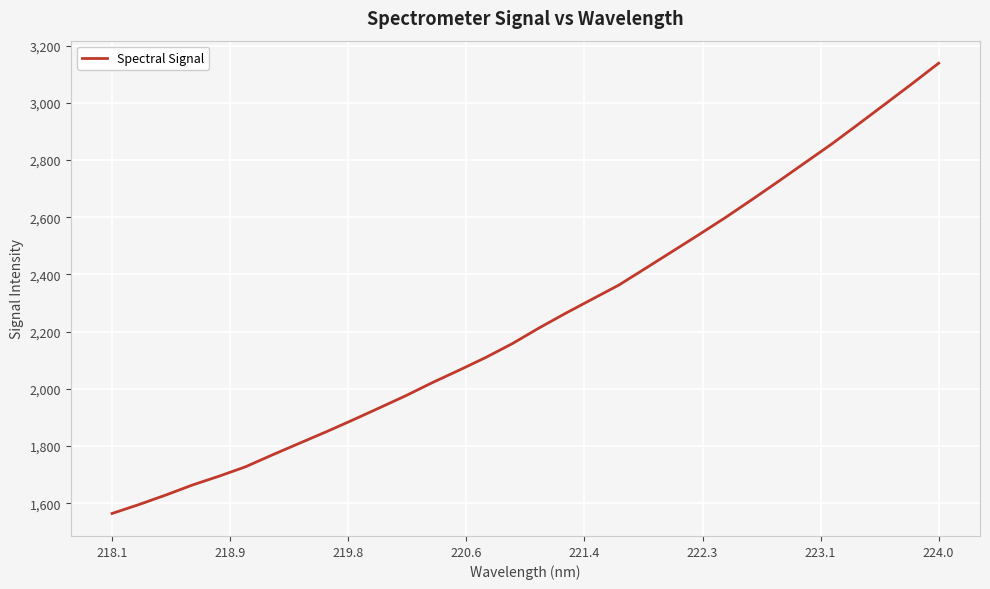

Reading right to left, list all the values displayed in this chart.

3138.5	3066.7	2996.3	2926.3	2857.0	2791.7	2726.4	2662.2	2599.2	2539.1	2480.3	2421.5	2363.1	2313.8	2264.3	2212.7	2158.2	2109.5	2065.0	2021.8	1975.9	1932.9	1890.4	1849.0	1809.1	1769.0	1727.6	1694.5	1663.6	1628.5	1595.4	1564.5